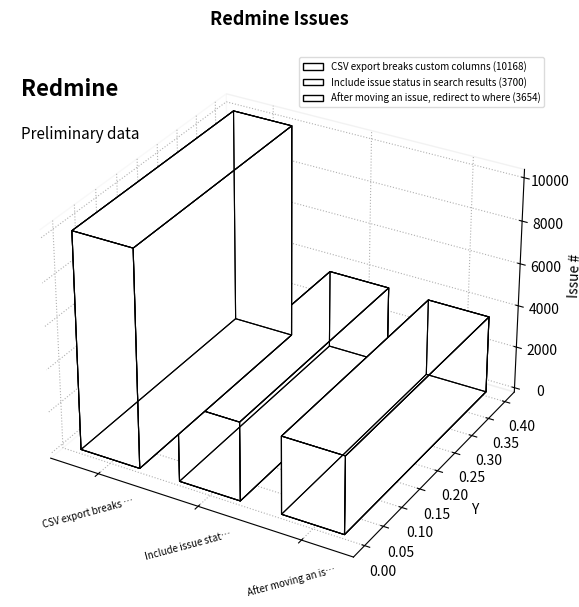

Reading left to right, what are all the values shown in this chart?

10168	3700	3654